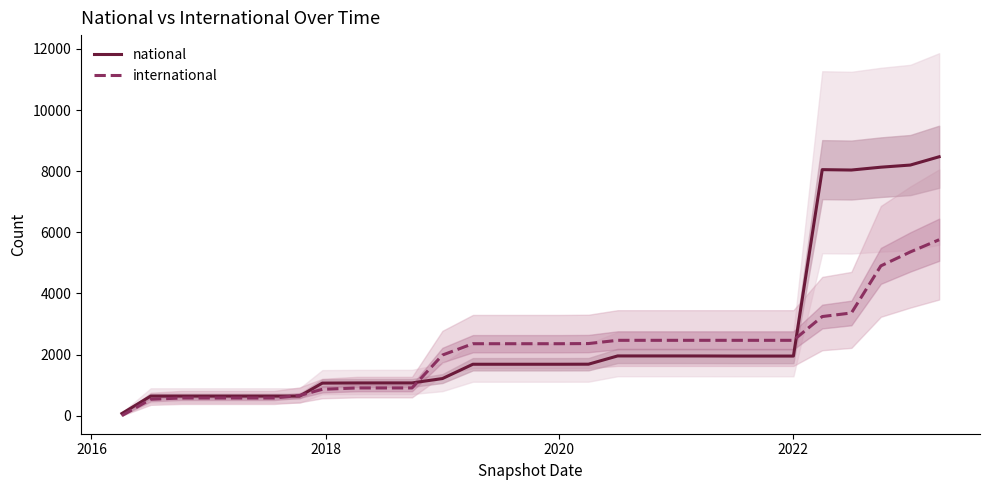

What is the highest value of the national series?

8470